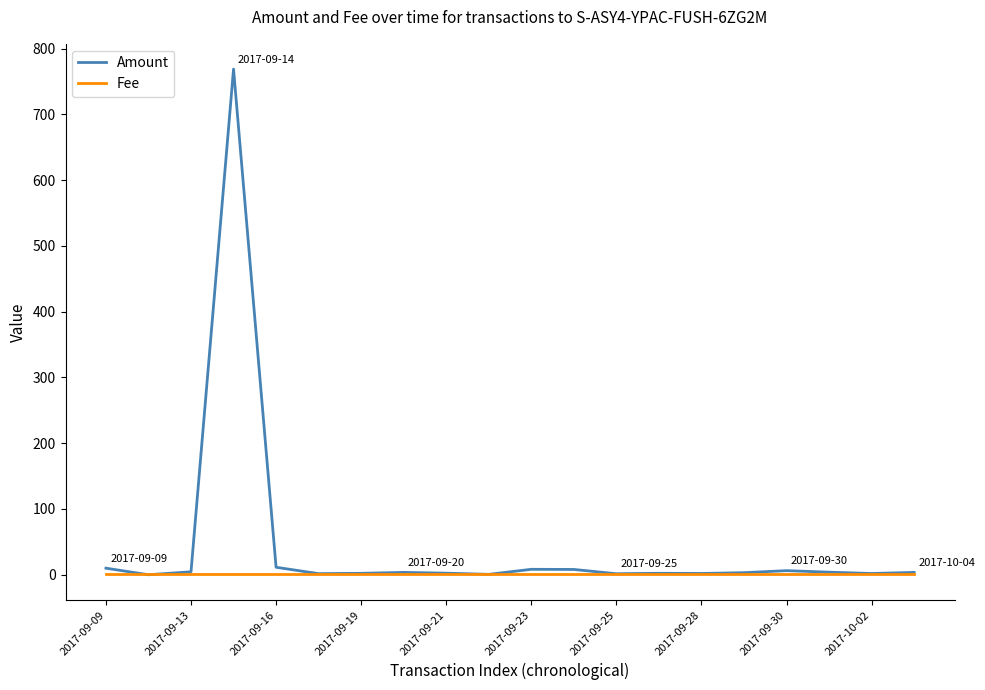

What is the maximum value for Amount?

768.8